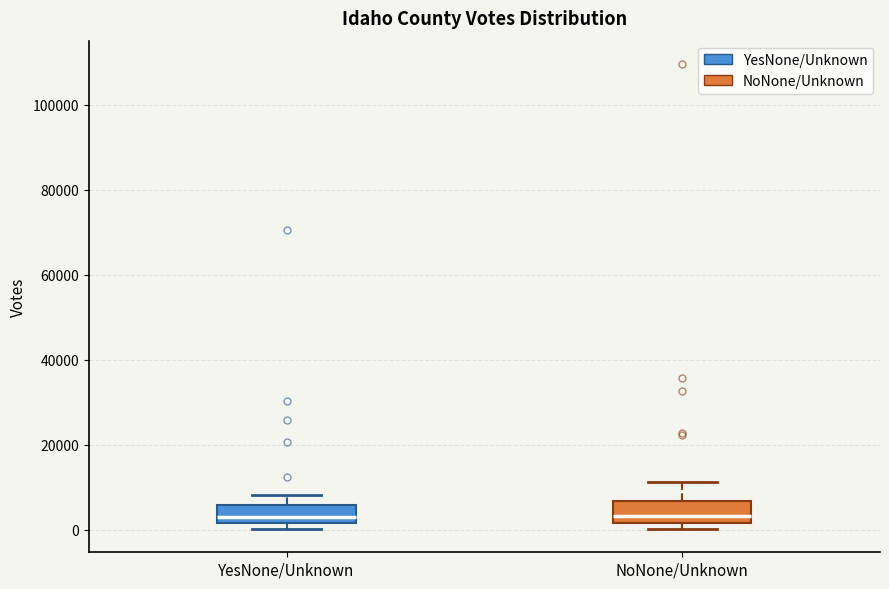

Reading left to right, transcribe this box plot: for each box, give where its median line is, the range the box spans, and where its two whiskers end, as read against the y-axis. The values are not printed on the chart, so give them approximately, as read against the axis.

YesNone/Unknown: median 2000 (just above the box's lower edge), box 2000 to 6000, whiskers 0 to 8000
NoNone/Unknown: median 4000, box 2000 to 6000, whiskers 0 to 12000